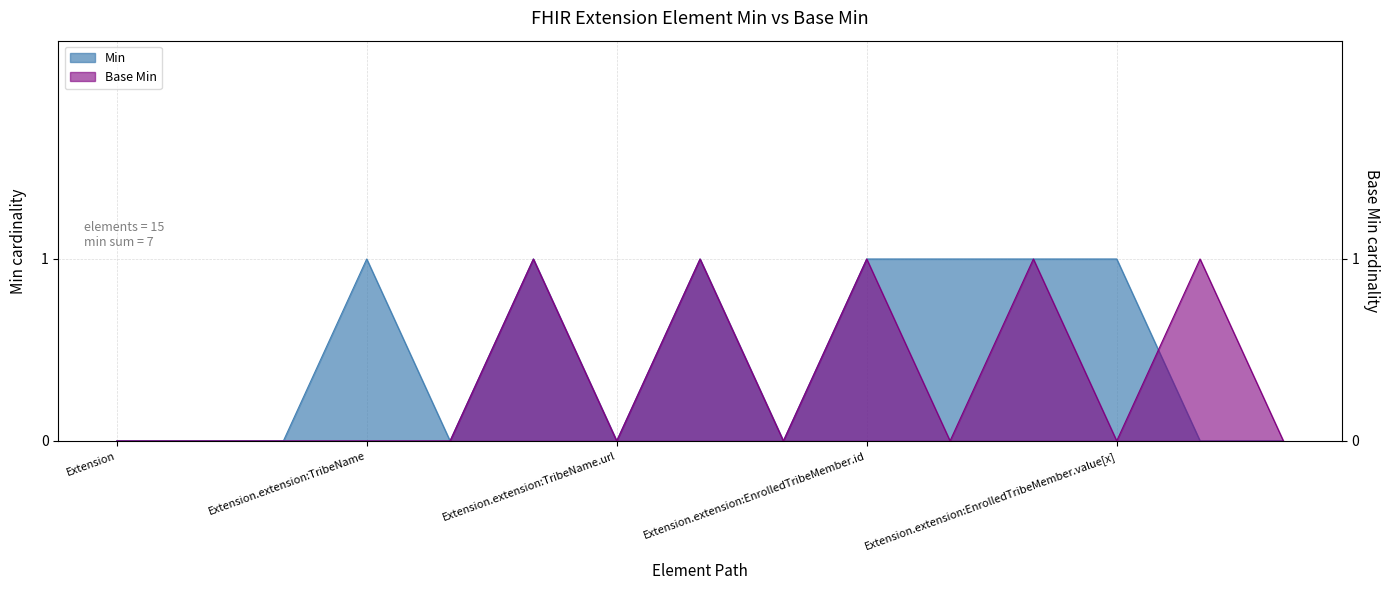

Reading left to right, transcribe all the data shown in this chart.

Min: 0	0	0	1	0	1	0	1	0	1	1	1	1	0	0
Base Min: 0	0	0	0	0	1	0	1	0	1	0	1	0	1	0